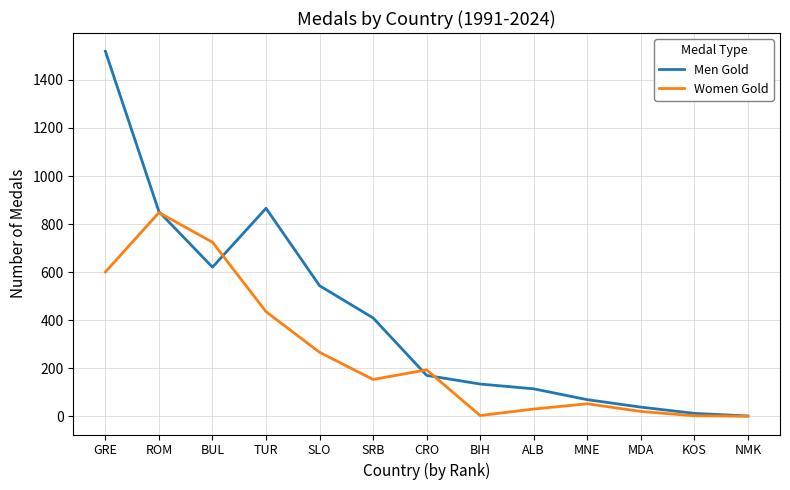

At which category is the sum across all series the highest?

GRE